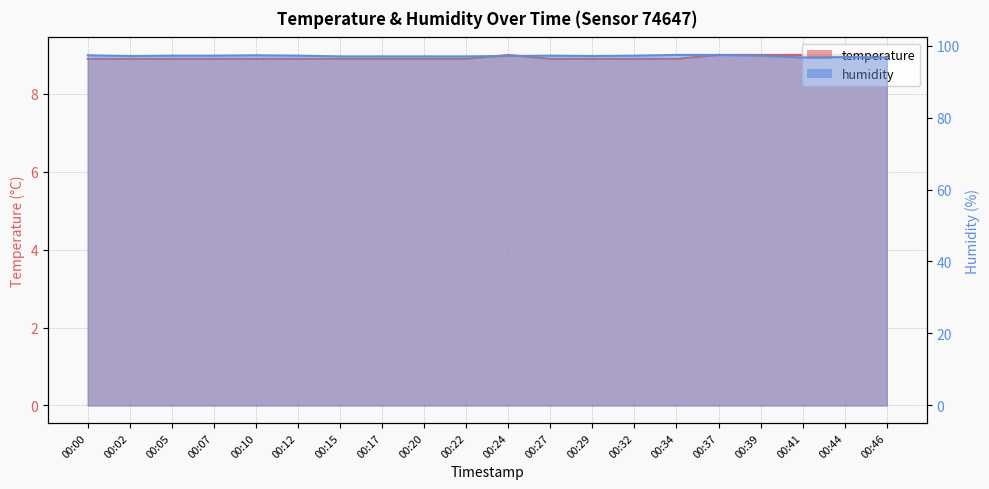

What is the difference between the highest and lowest values at 00:24?

88.1